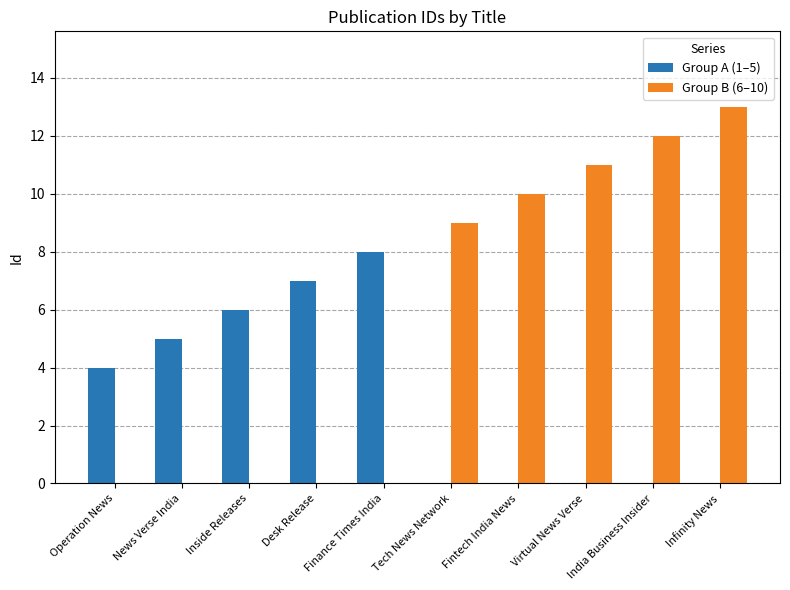

What is the total value across all series at Virtual News Verse?

11